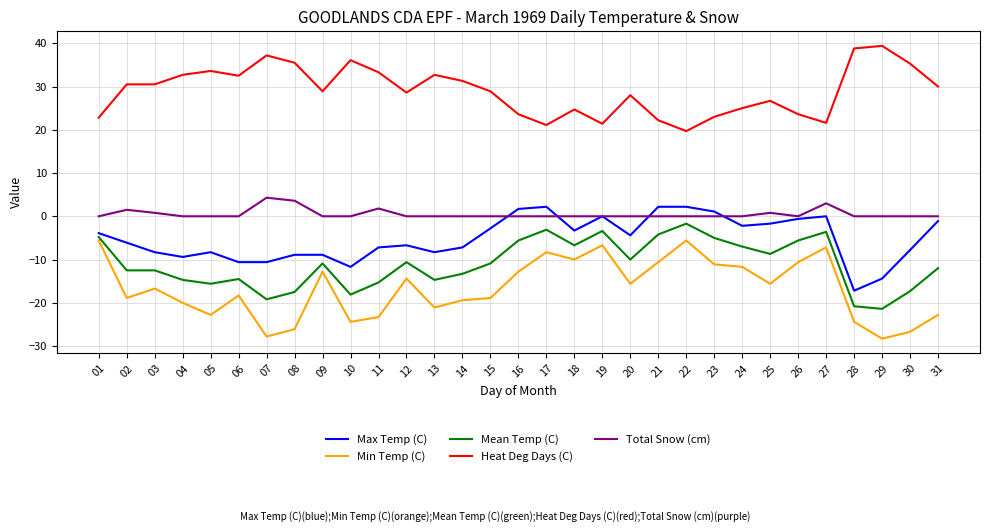

Read the Heat Deg Days (C) value at 30.

35.3